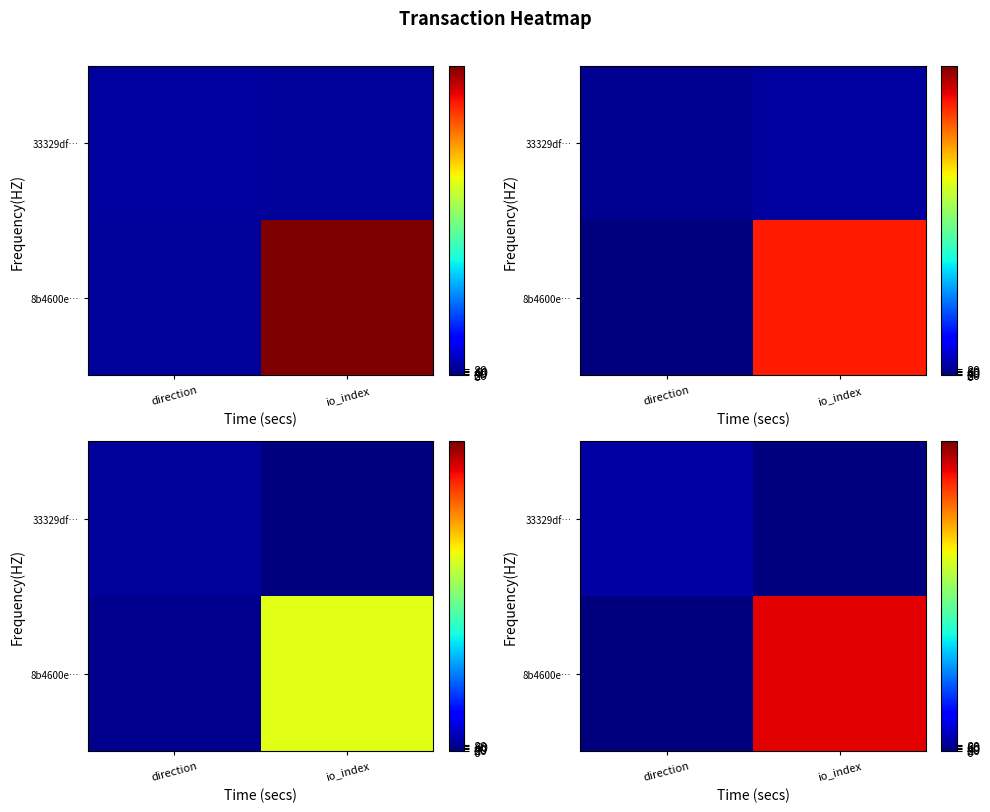

At how many categories does at least one series exceed 2913?

1